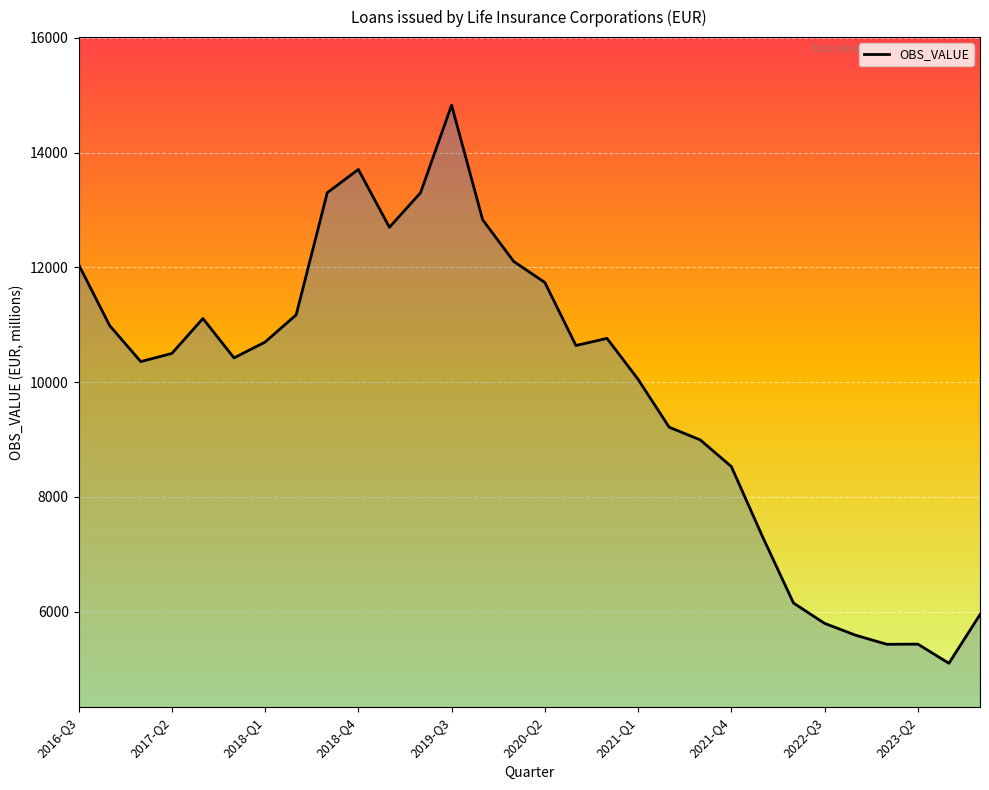

What is the greatest value displayed?

14825.5